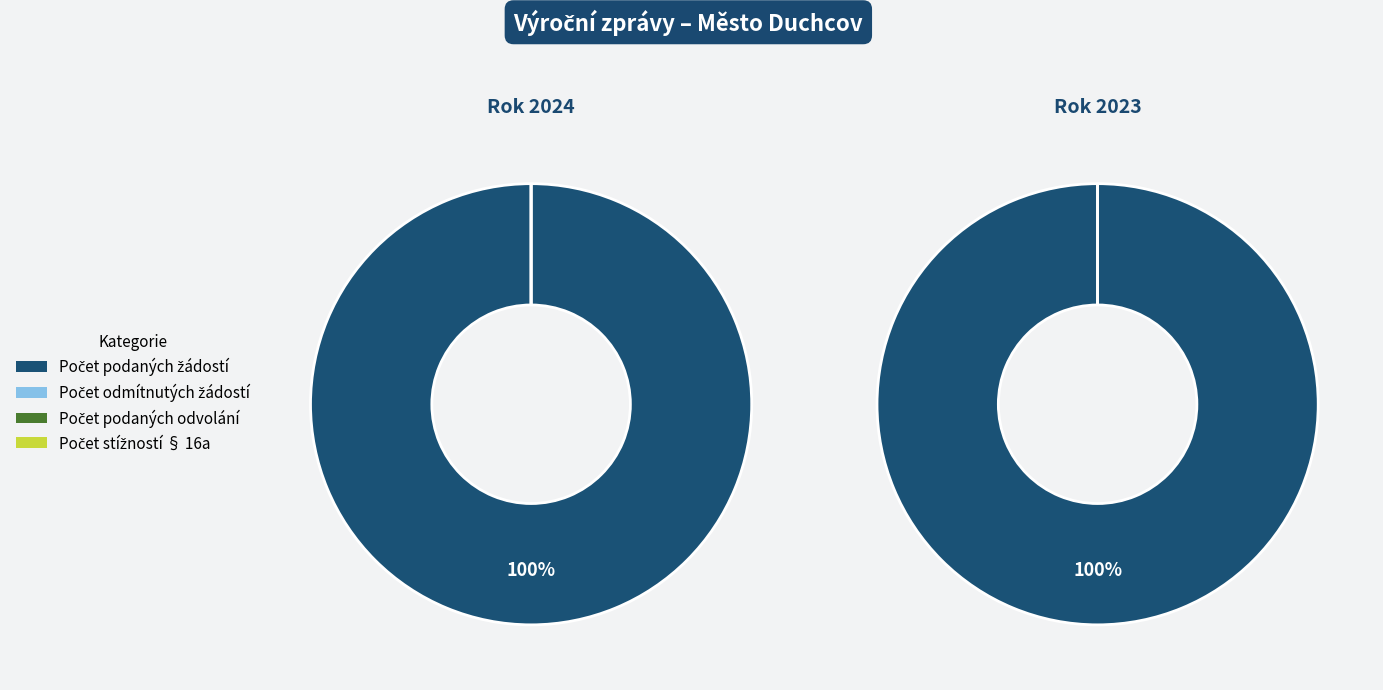

Which series changed the most between 2024 (ID: 103523) and 2023 (ID: 100732)?

Počet podaných žádostí o informace